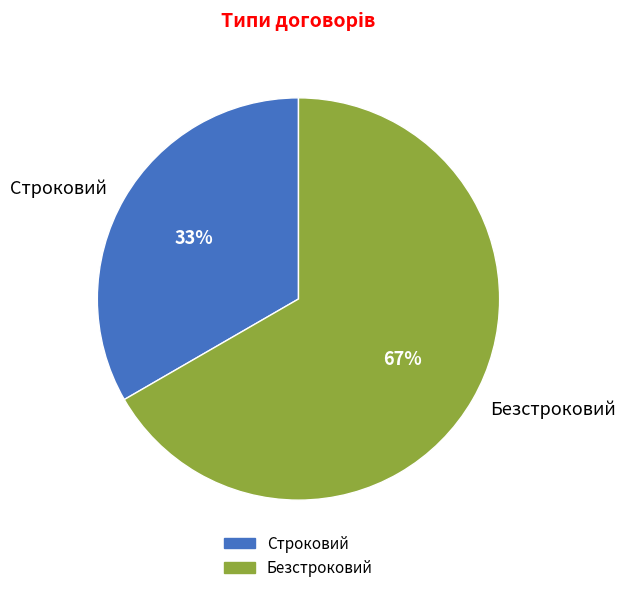

True or false: Безстроковий accounts for 54% of the total.

False